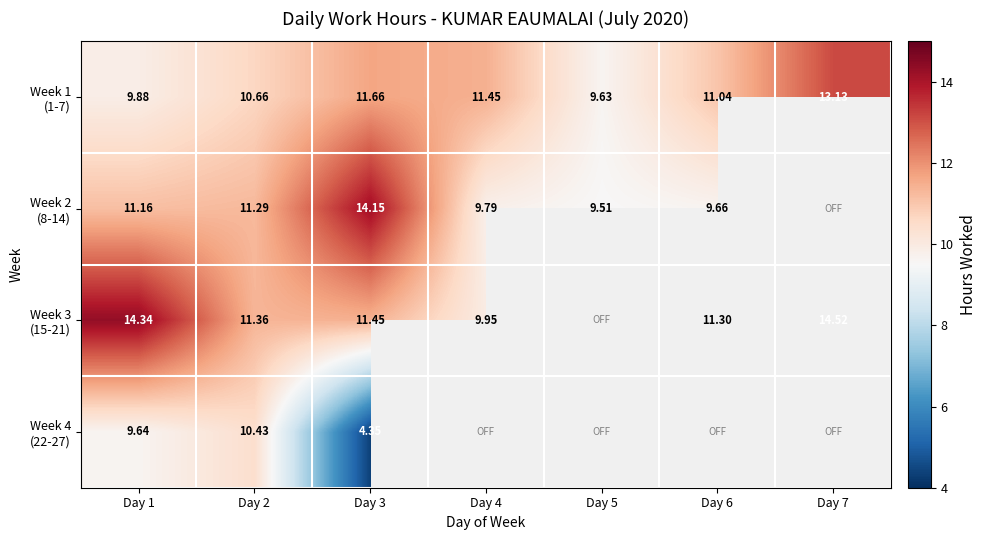

How many values in the Week 2 (8-14) series exceed 11?

3